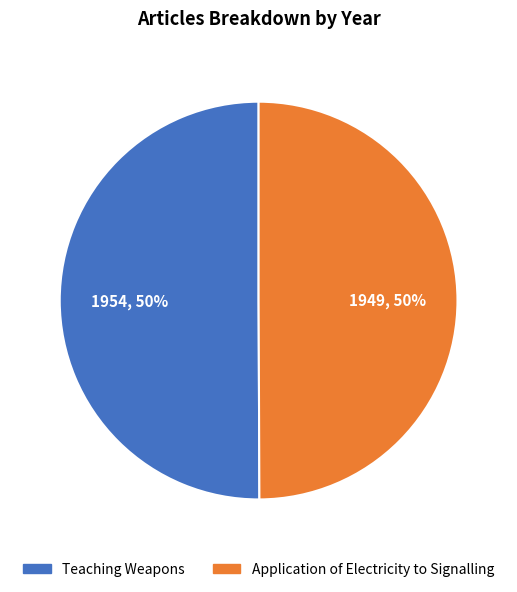

What is the ratio of the value at Teaching Weapons to the value at Application of Electricity to Signalling?

1.0